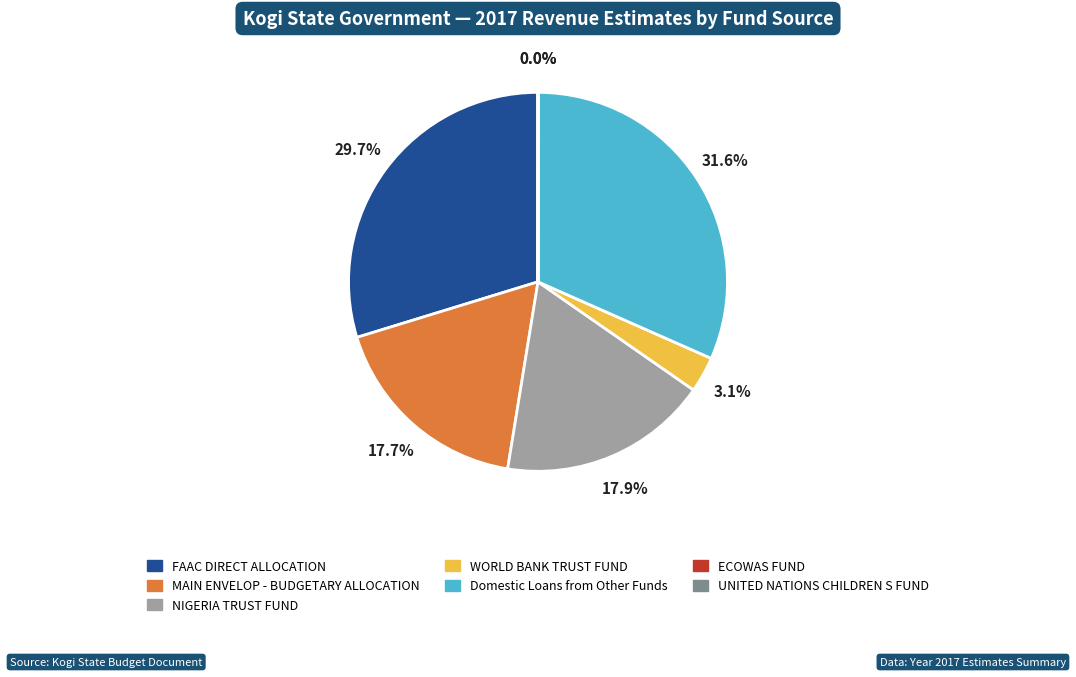

Is WORLD BANK TRUST FUND the majority of the pie?

No